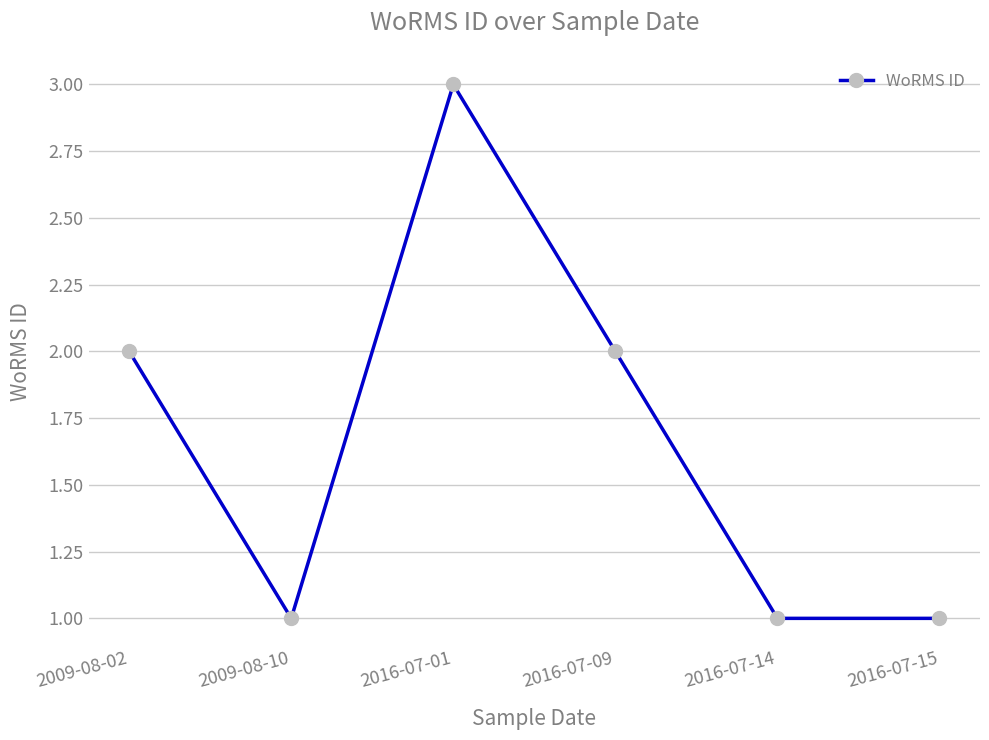

What is the label of the 1st point from the right?

2016-07-15